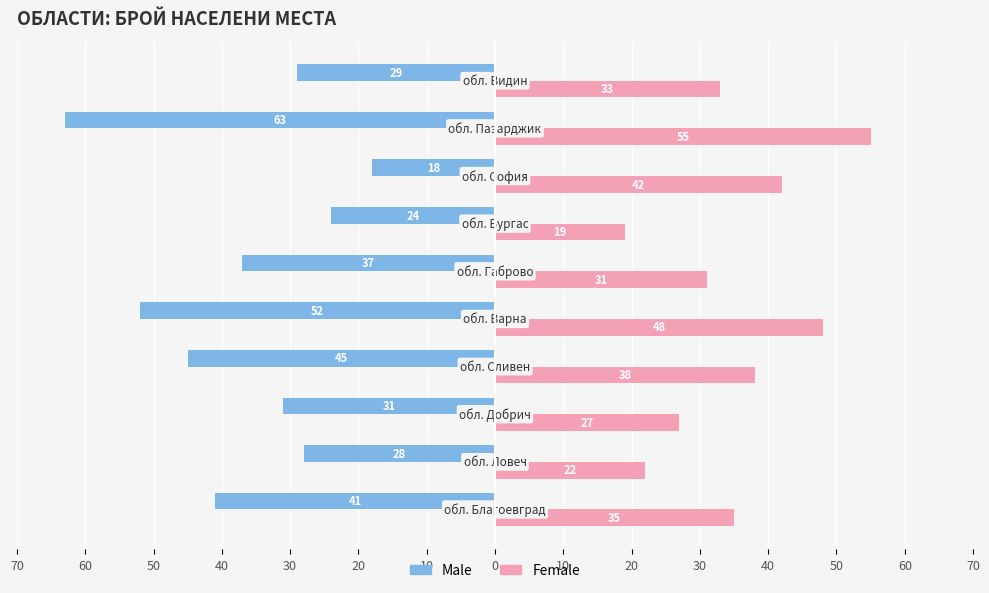

What are all the series names shown in the legend?

Male, Female